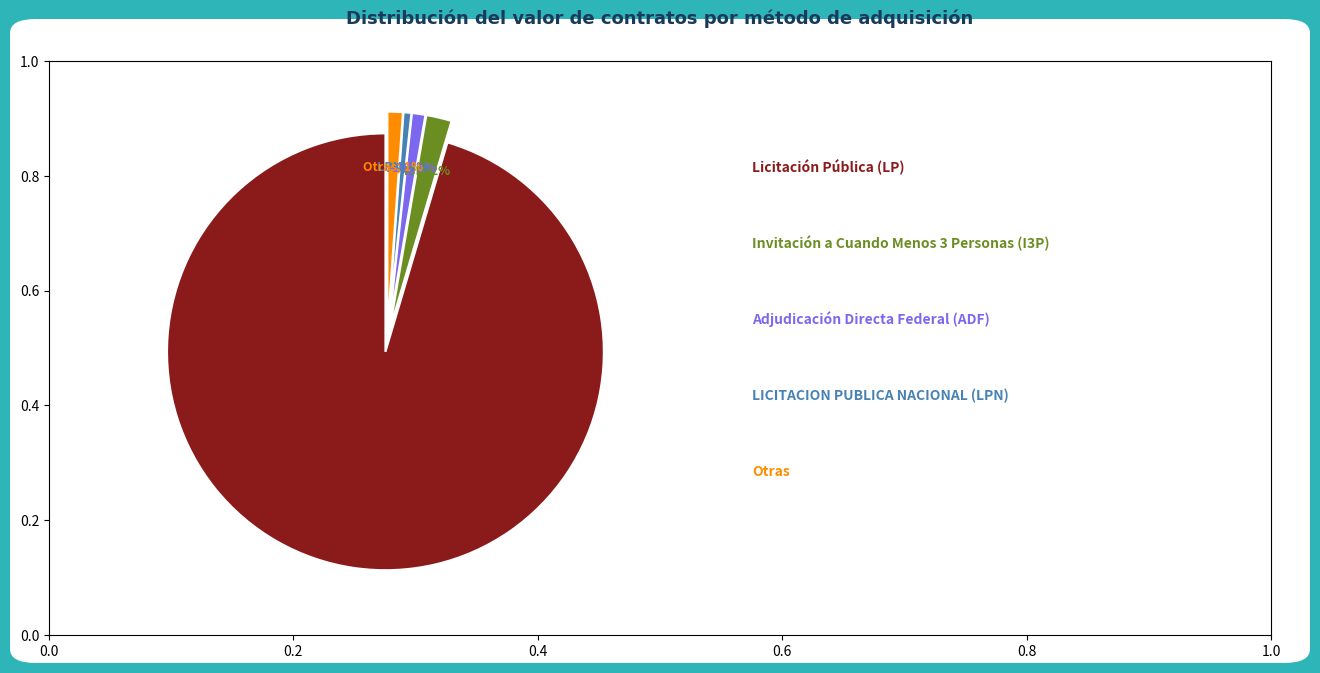

Is there any slice that represents more than half of the pie?

Yes